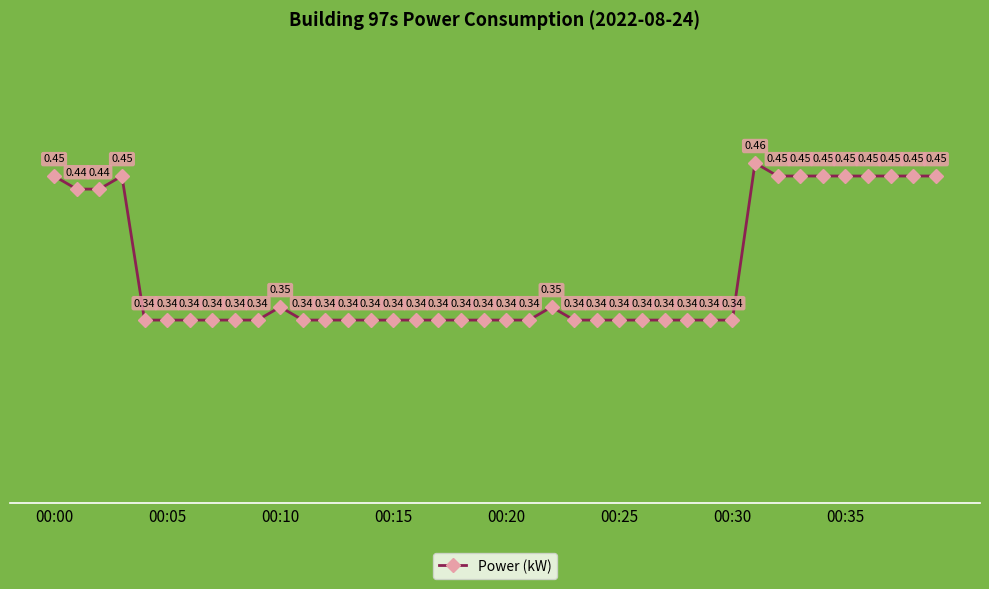

Does the chart have visible grid lines?

Yes